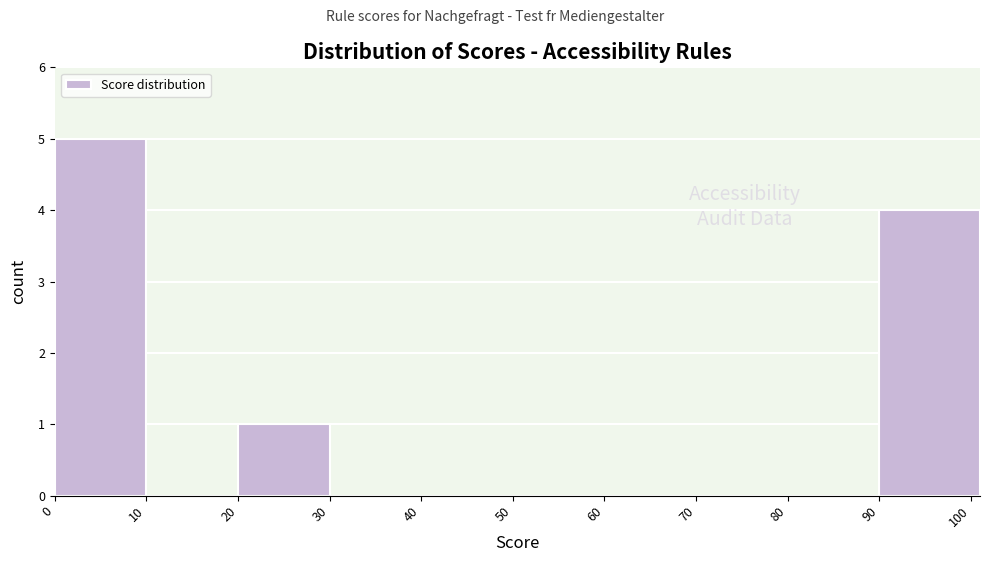

Reading left to right, transcribe this chart: for each bar, give the range it covers on the x-axis and its height. The values are not printed on the chart, so give them approximately, as read against the axis.

0 to 10: 5
10 to 20: 0
20 to 30: 1
30 to 40: 0
40 to 50: 0
50 to 60: 0
60 to 70: 0
70 to 80: 0
80 to 90: 0
90 to 101: 4